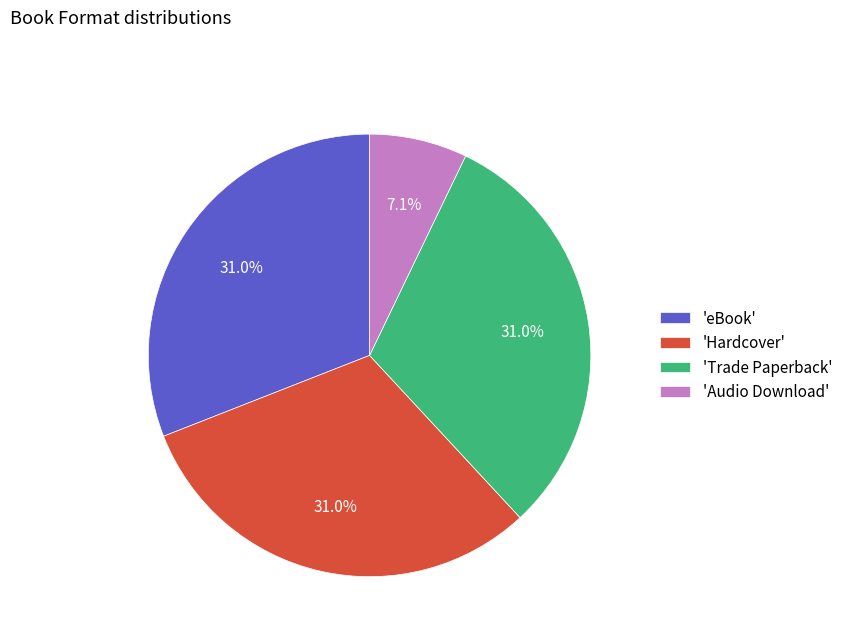

What portion of the pie excludes 'Audio Download'?

92.9%